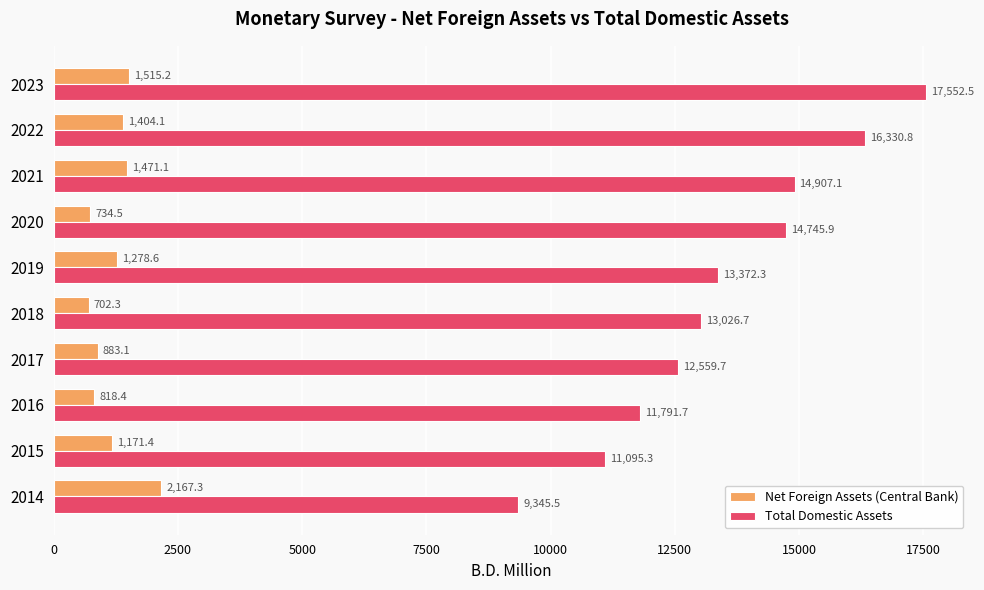

At how many categories does at least one series exceed 1577?

10